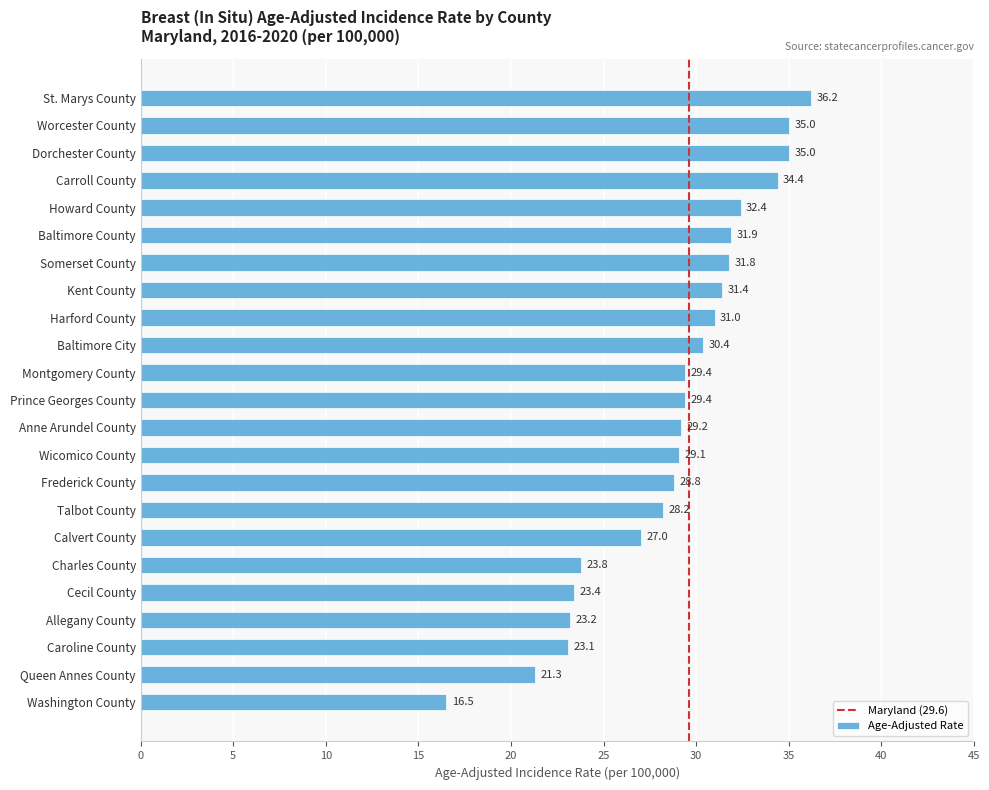

What is the label of the 17th bar from the bottom?

Somerset County